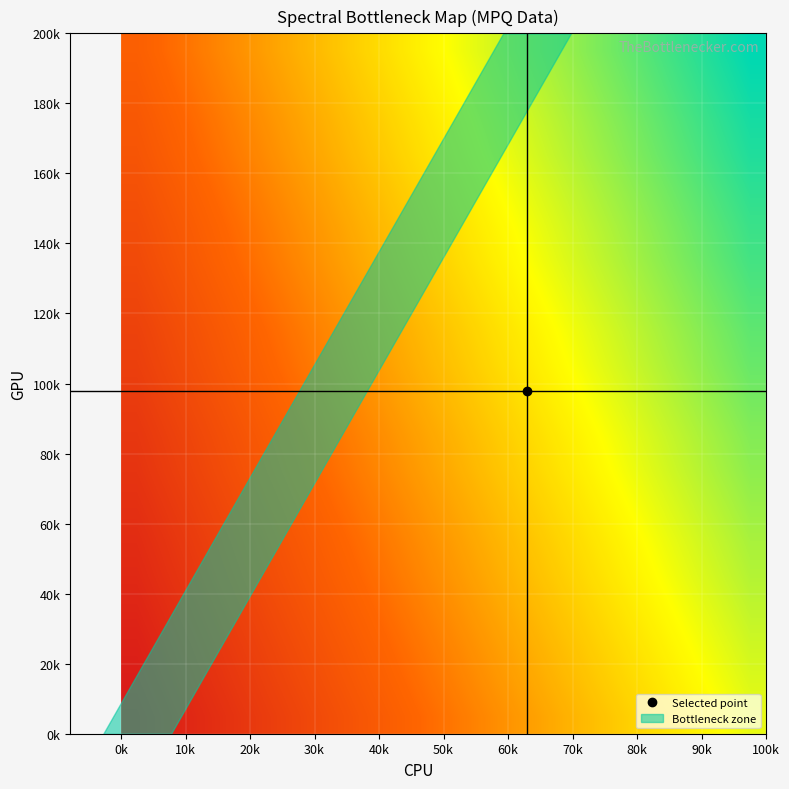

Count the number of data series in this chart.

20